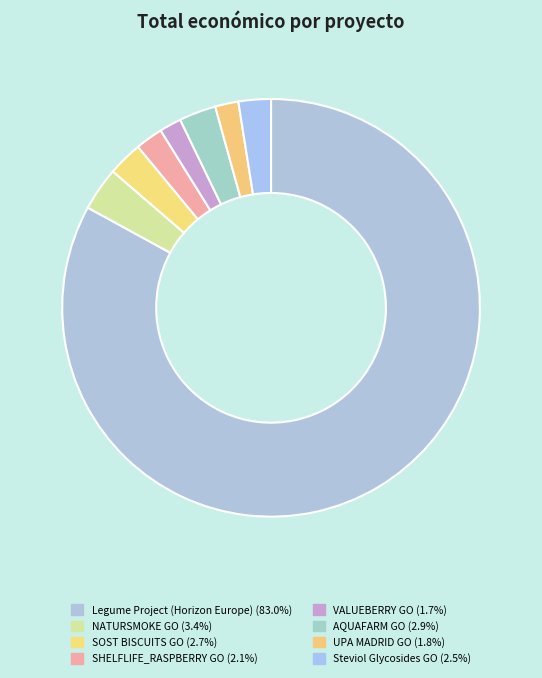

Is Legume Project (Horizon Europe) the majority of the pie?

Yes